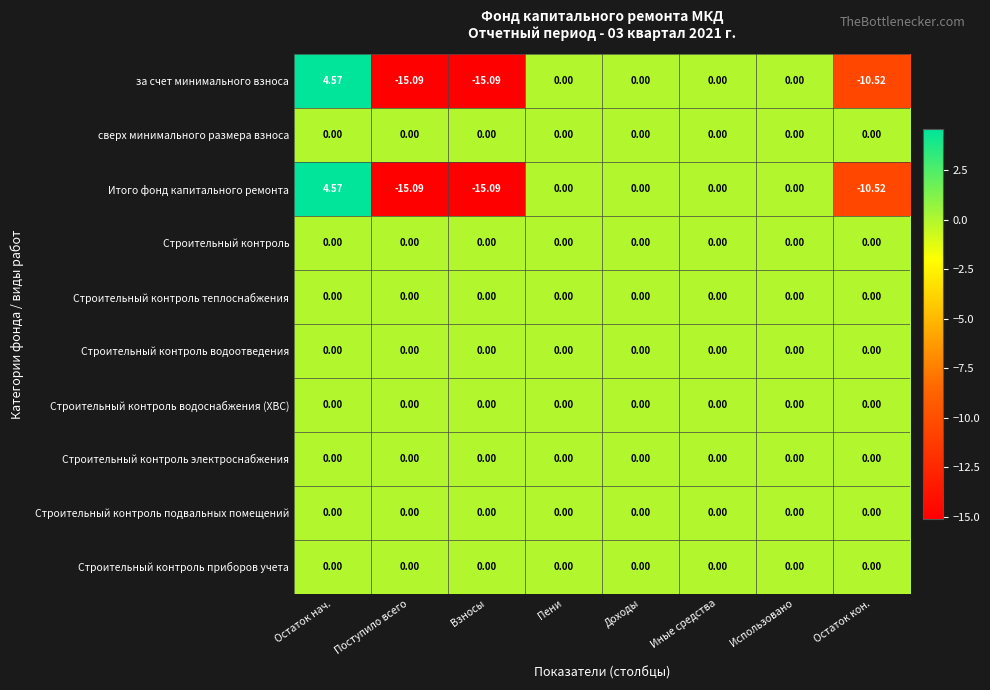

At which category does the chart reach its peak across all series?

Остаток нач.